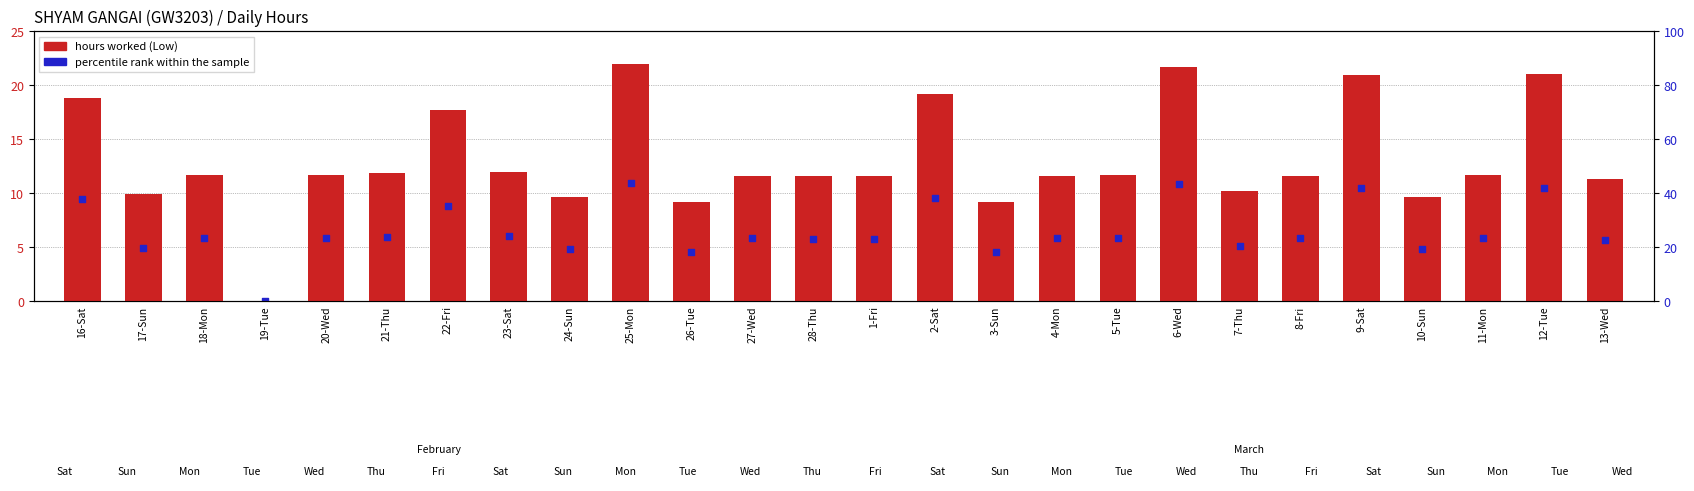

Which series reaches the maximum Y coordinate?

hours worked